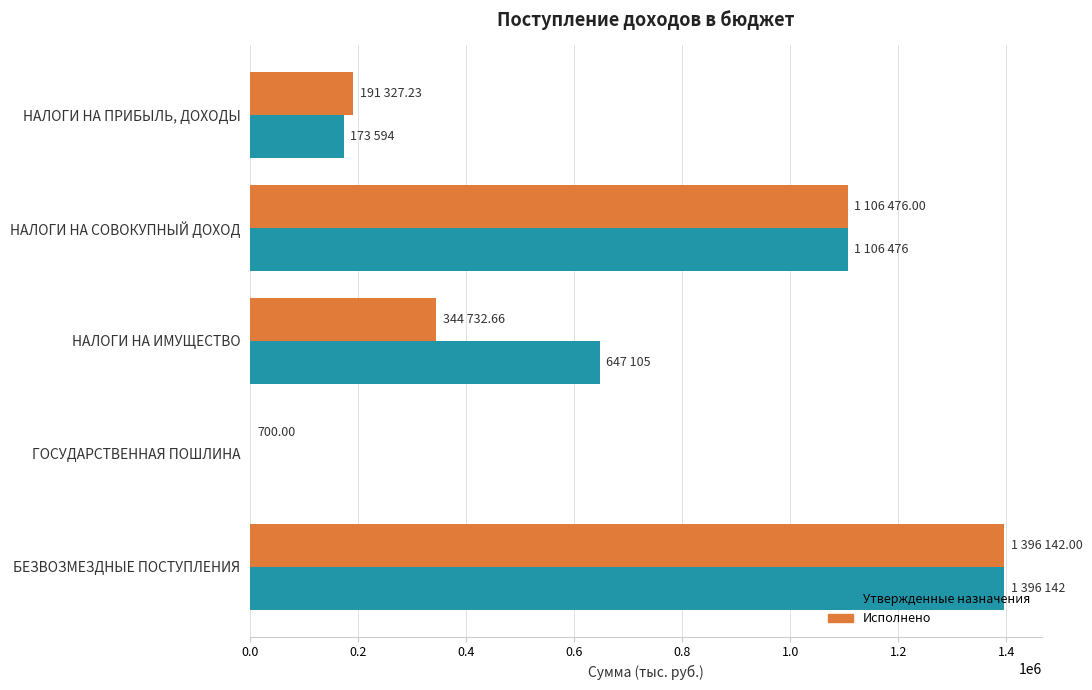

Is the value of Исполнено at БЕЗВОЗМЕЗДНЫЕ ПОСТУПЛЕНИЯ greater than the value of Утвержденные назначения at НАЛОГИ НА ИМУЩЕСТВО?

Yes